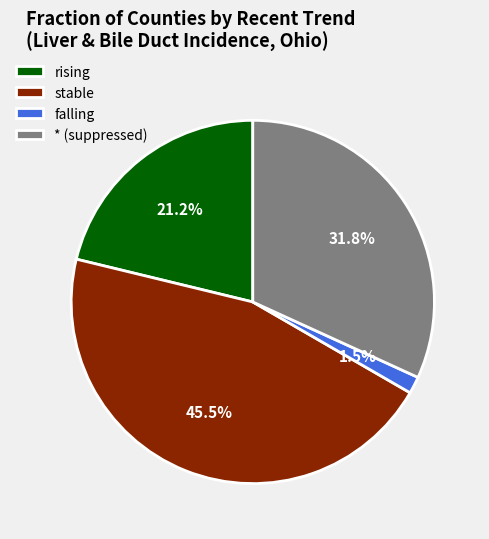

Does any single category account for the majority?

No